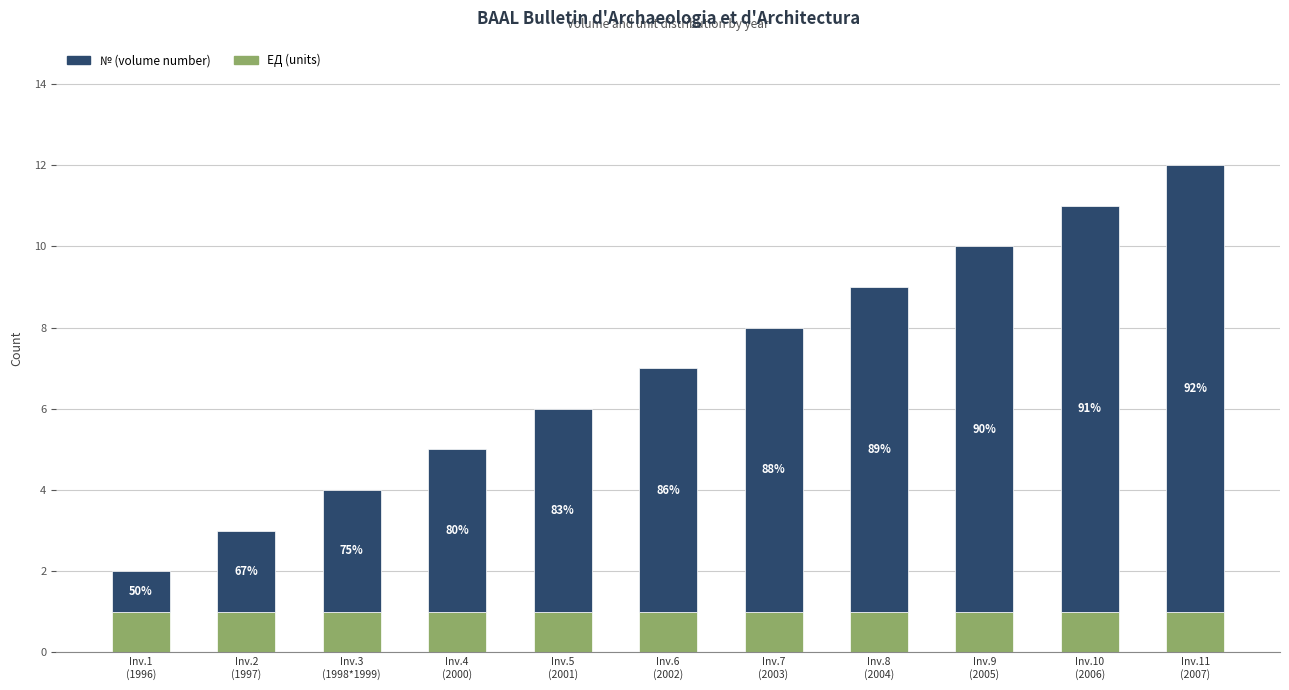

Are the bars grouped side by side (vs. stacked)?

No